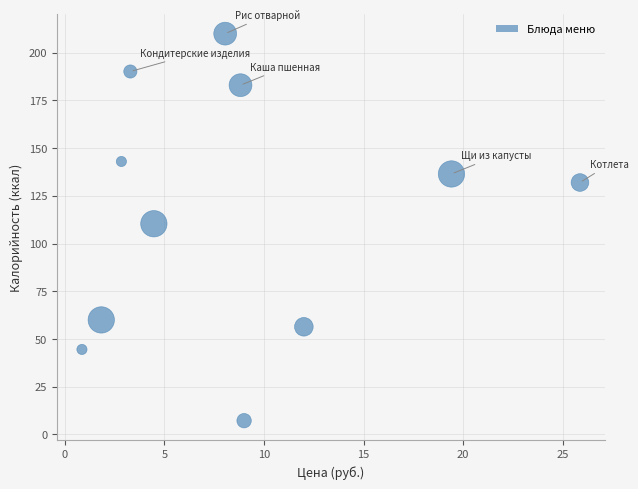

What is the average Y value?

115.7